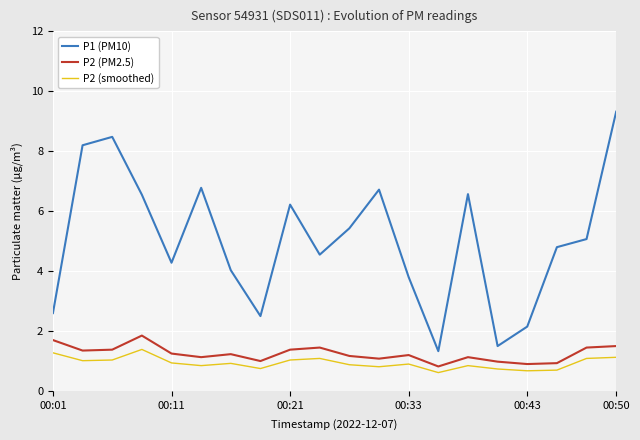

Which series has the largest total across all categories?

P1 (PM10)